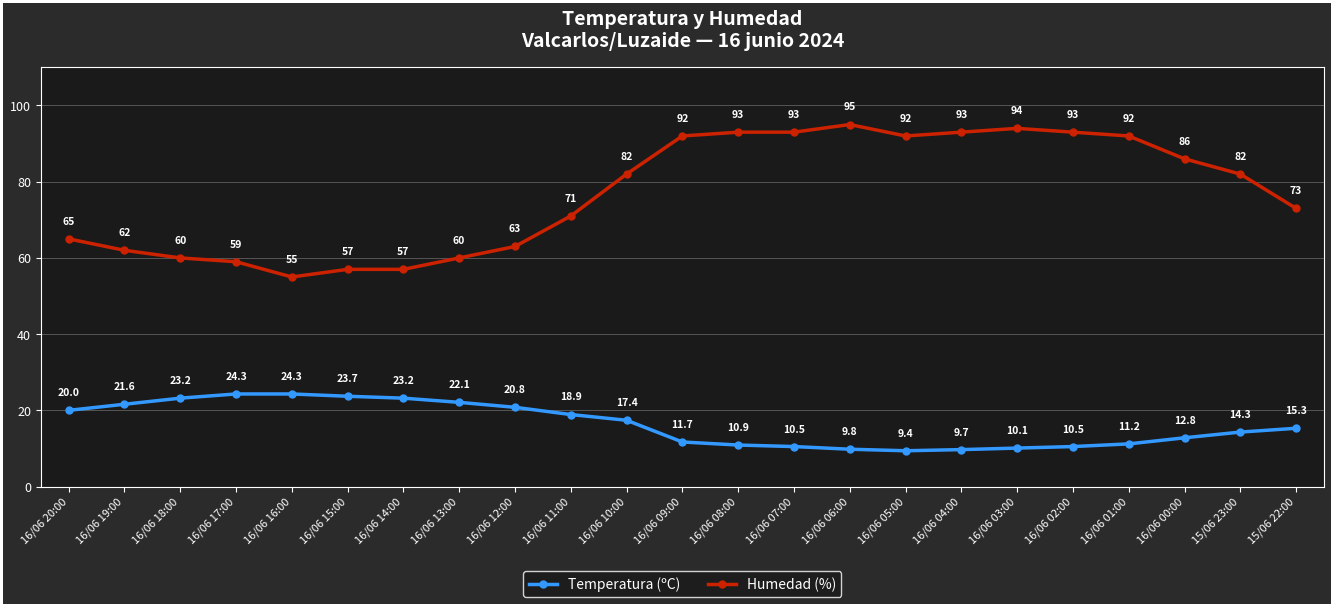

How many values in the Temperatura (ºC) series are below 15?

11